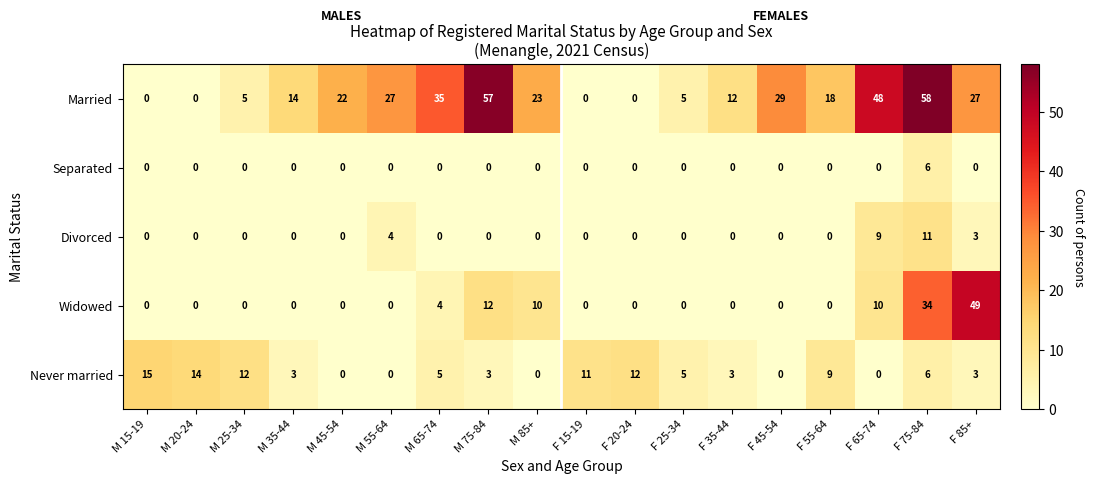

What is the total value across all series at M 25-34?

17